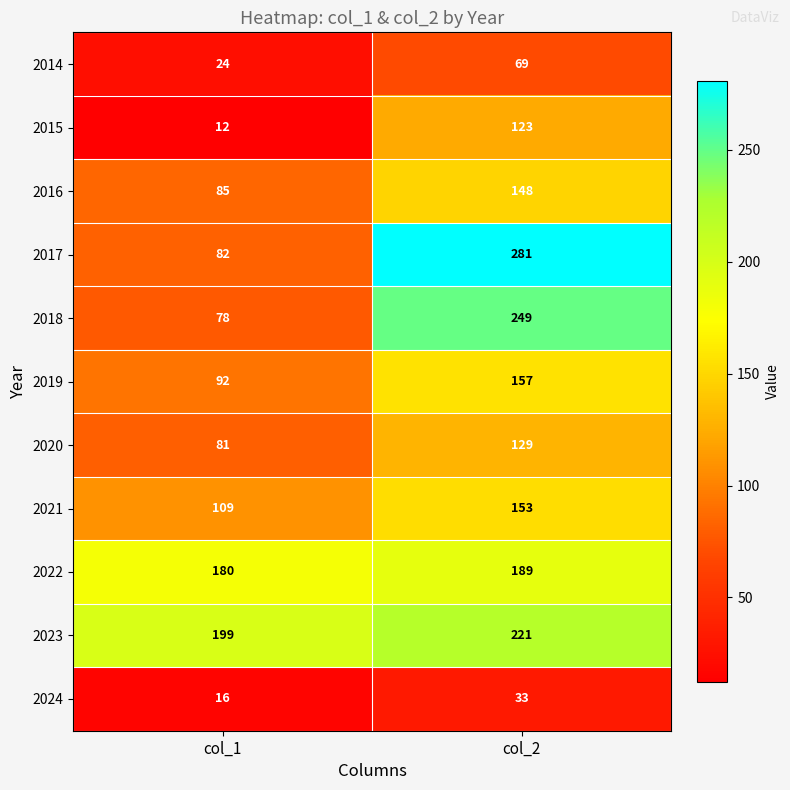

At which category is the sum across all series the highest?

col_2